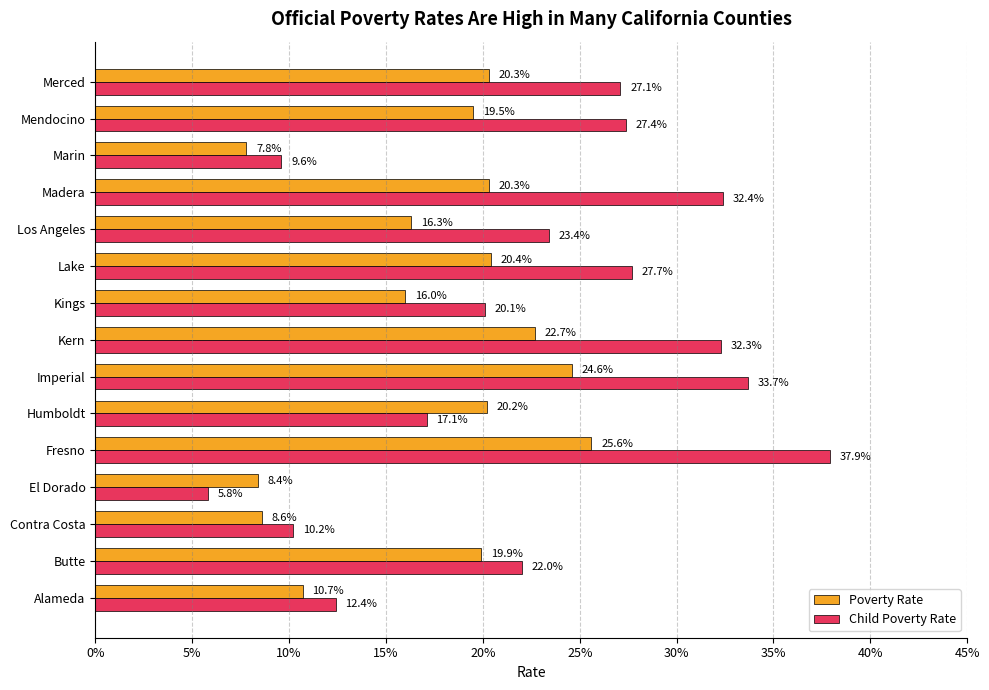

Reading left to right, list all the values displayed in this chart.

Poverty Rate: 0.1	0.2	0.1	0.1	0.3	0.2	0.2	0.2	0.2	0.2	0.2	0.2	0.1	0.2	0.2
Child Poverty Rate: 0.1	0.2	0.1	0.1	0.4	0.2	0.3	0.3	0.2	0.3	0.2	0.3	0.1	0.3	0.3